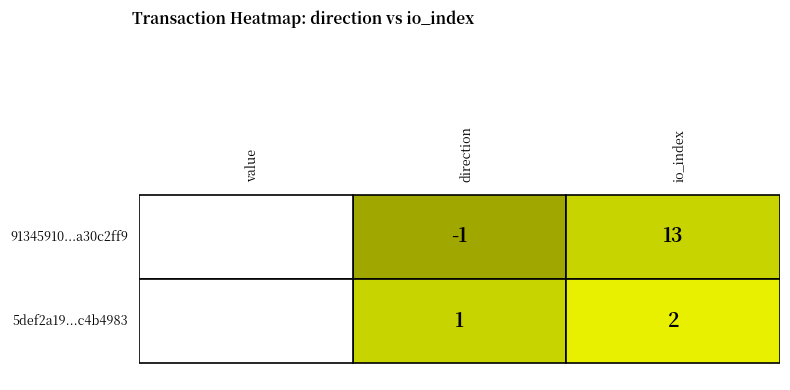

Which series has the widest spread of values?

91345910a30c2ff93658af3f7756c427985c4b1